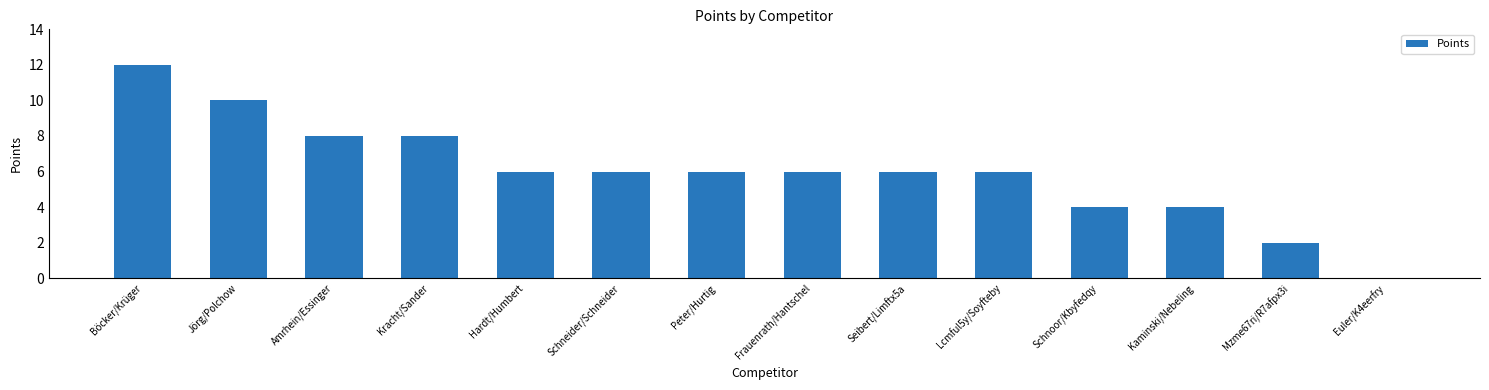

The chart shows a value of 1 at Kaminski/Nebeling. True or false?

False